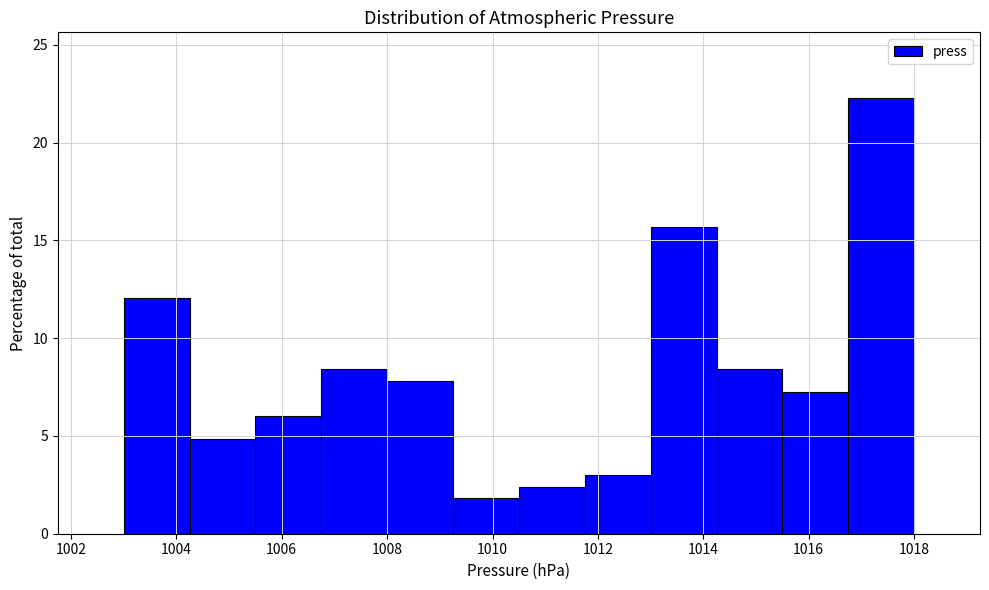

How tall is the bar that spans 1013.00 to 1014.25 on the x-axis? Neither the bar edges nor the heights are printed on the chart, so give them approximately, as read against the axes.

15.5